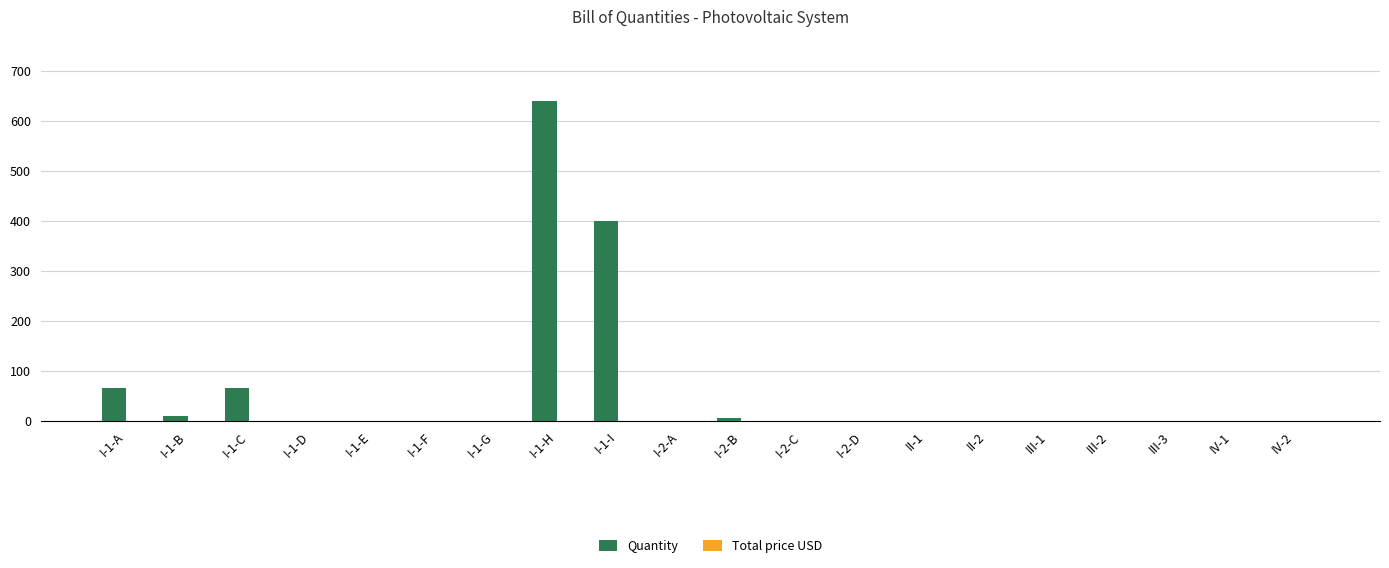

At which category does the chart reach its peak across all series?

I-1-H